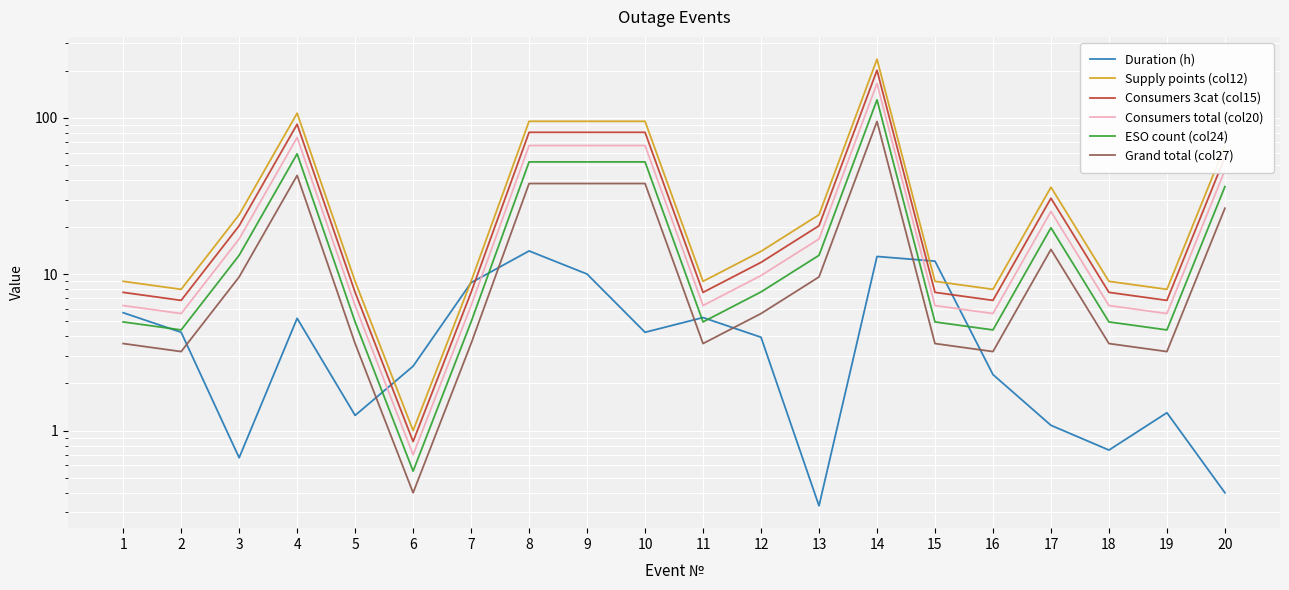

At which label does ESO count (col24) reach its minimum?

6